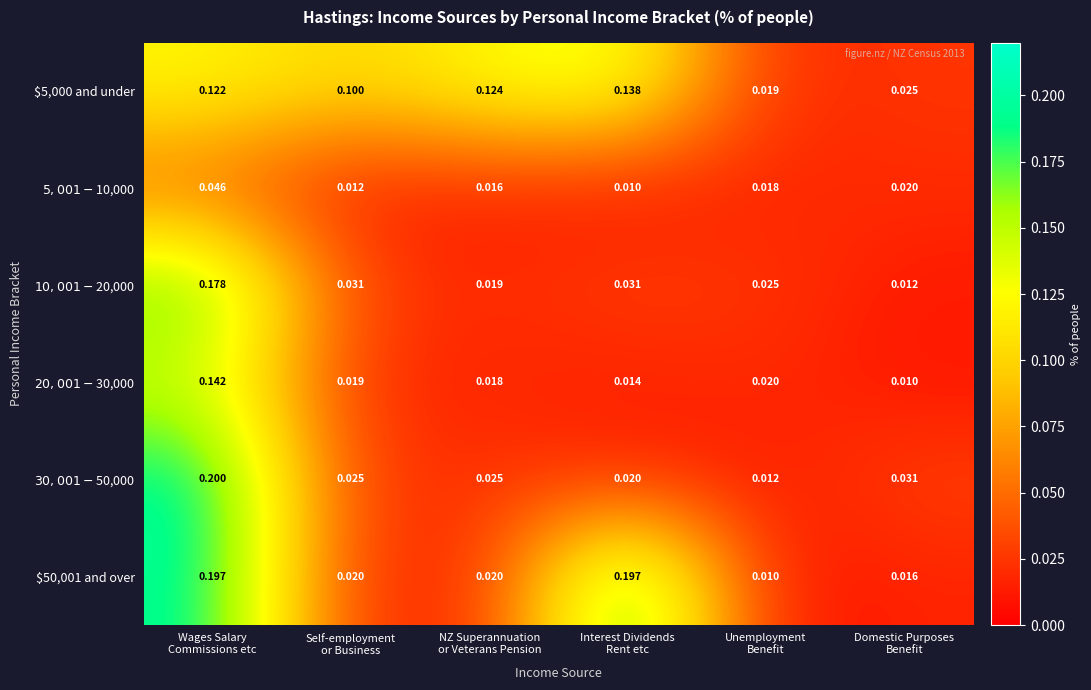

How many distinct data groups are displayed?

6